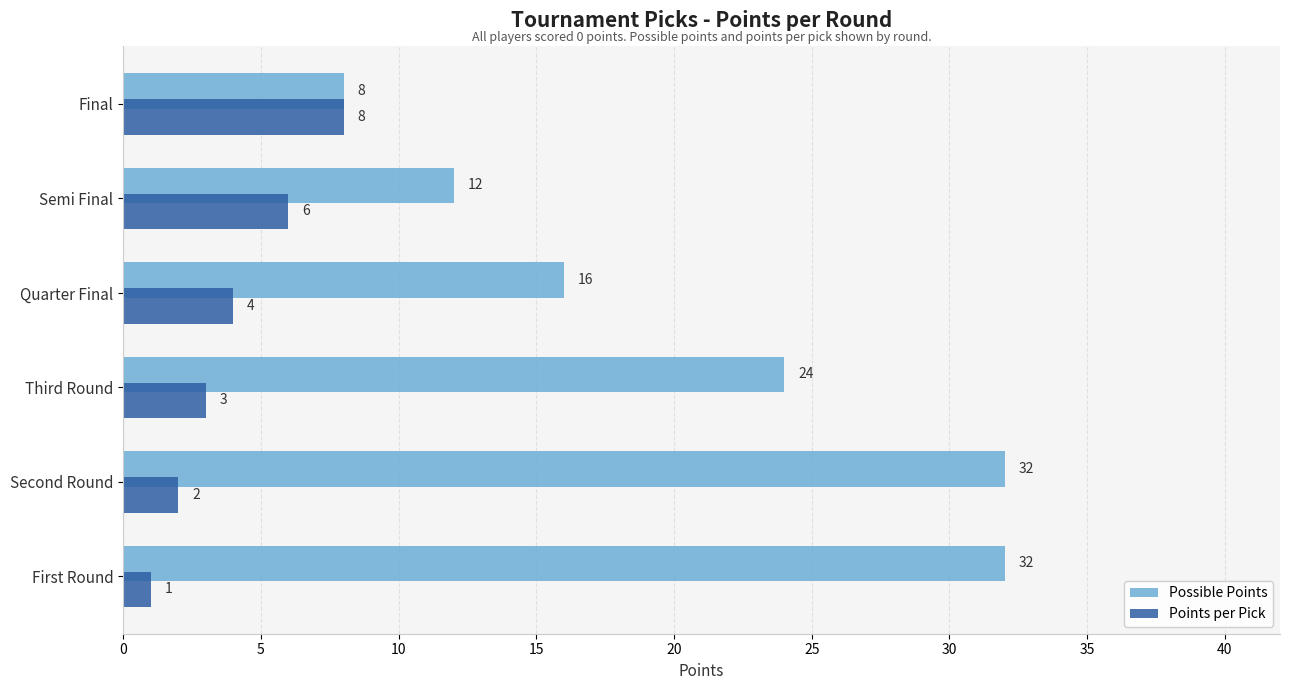

Which series has the widest spread of values?

Possible Points